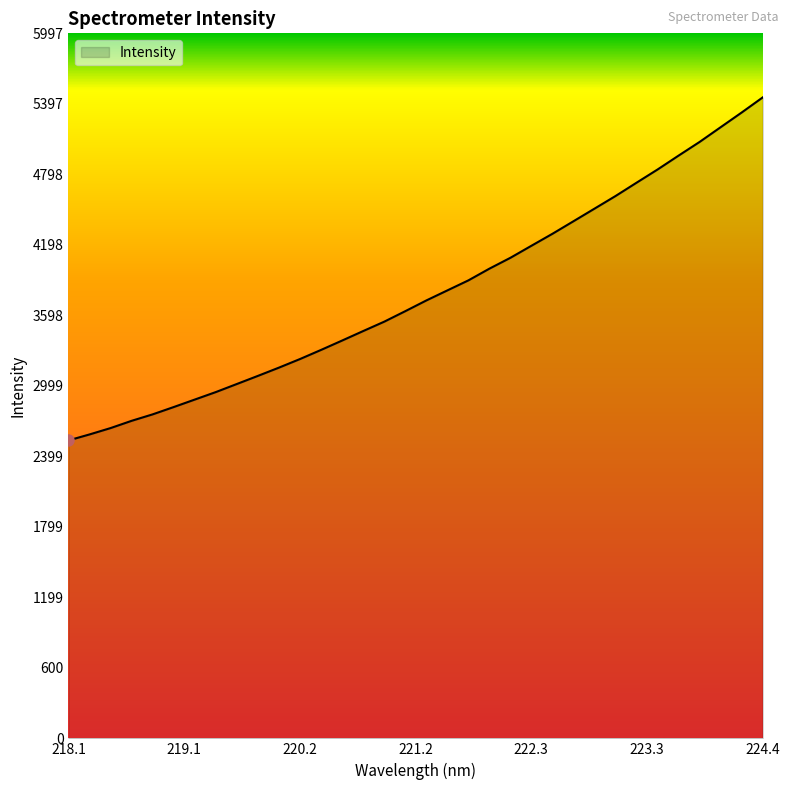

What is the greatest value displayed?

5451.9